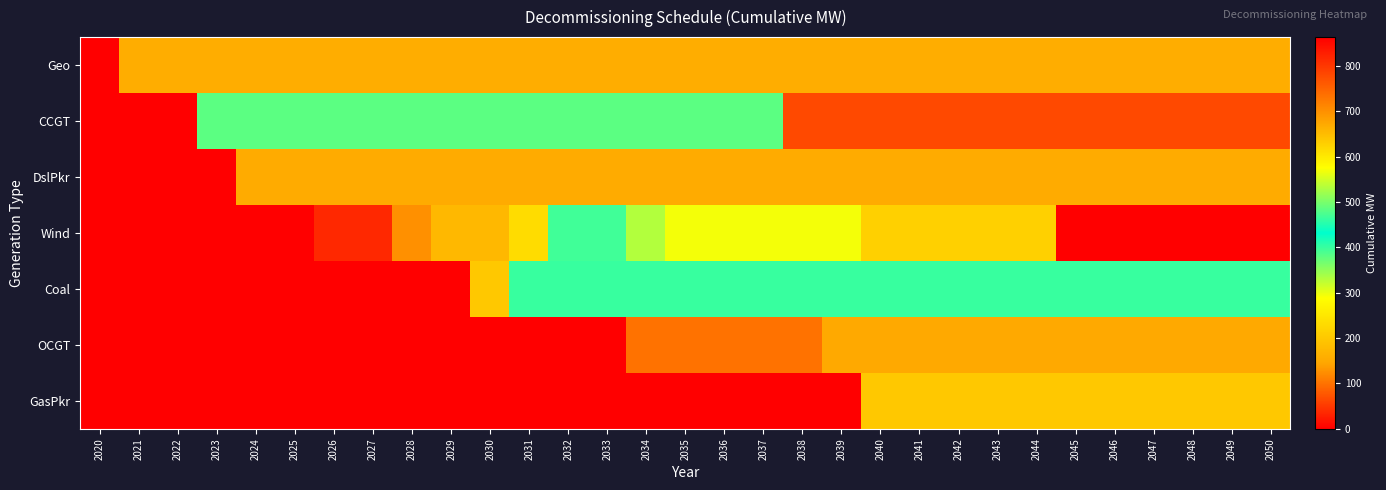

Which series has the largest total across all categories?

CCGT